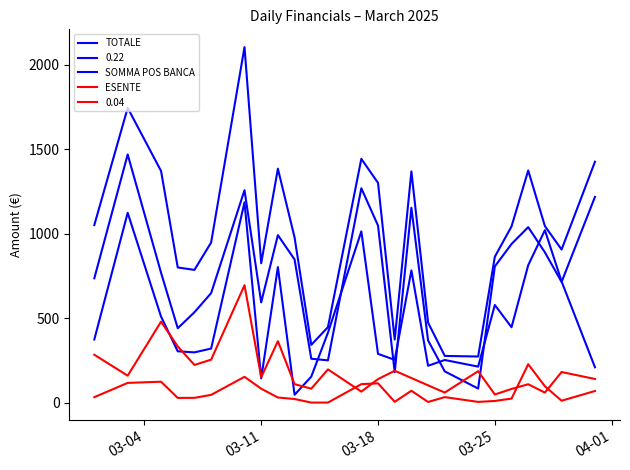

How many lines are shown in the chart?

5